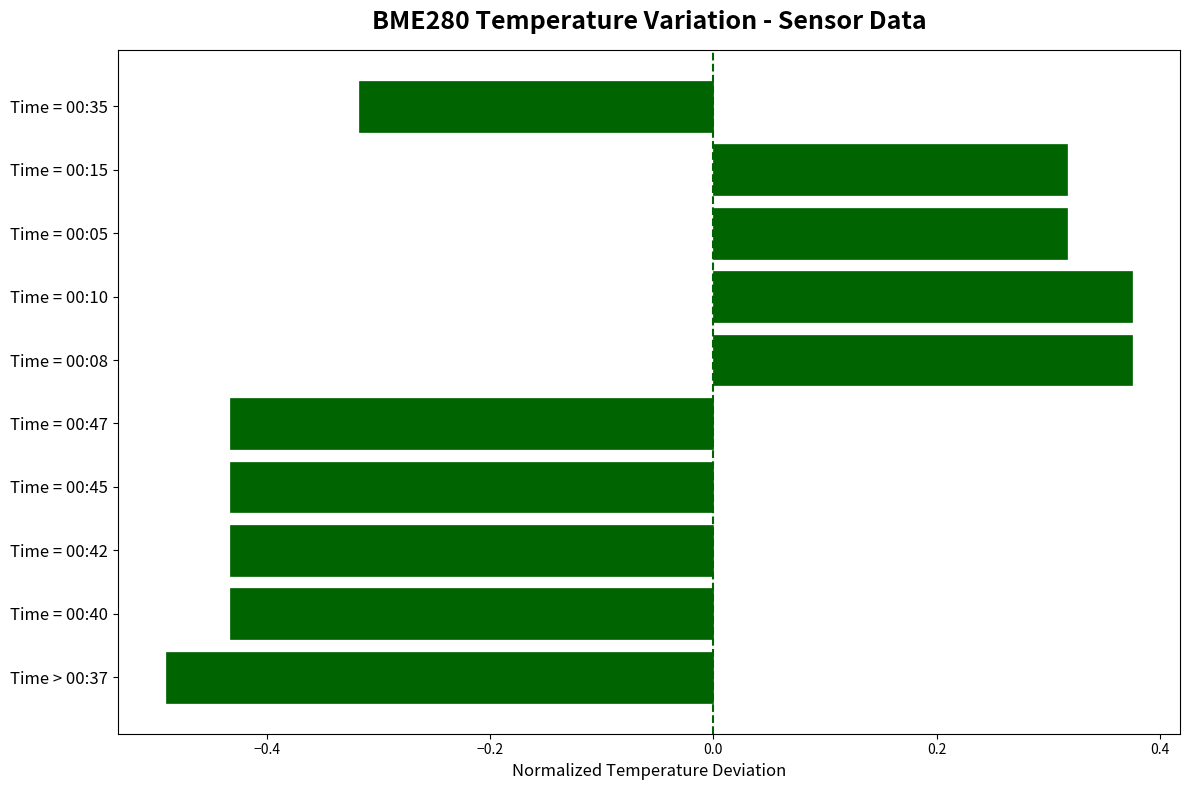

What is the difference between the values at Time = 00:08 and Time = 00:35?

0.7